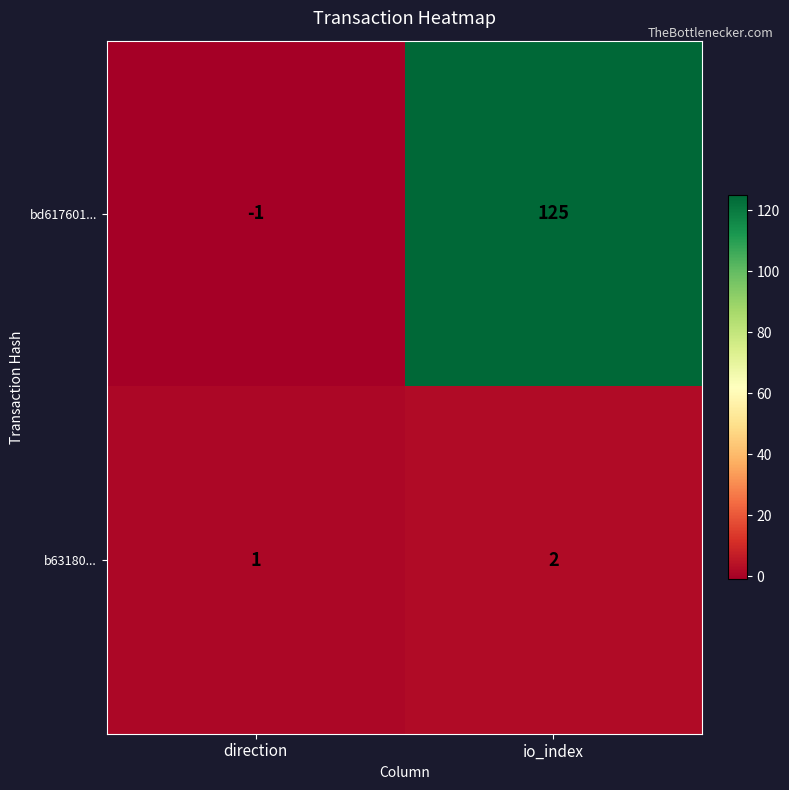

At how many categories does at least one series exceed 116?

1